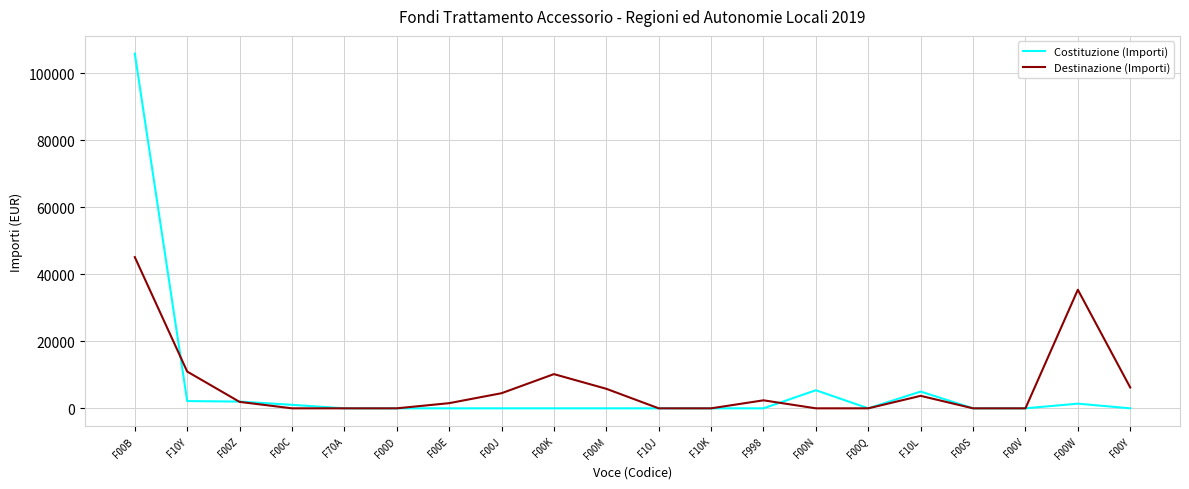

Which category has the highest value in the Destinazione (Importi) series?

F00B